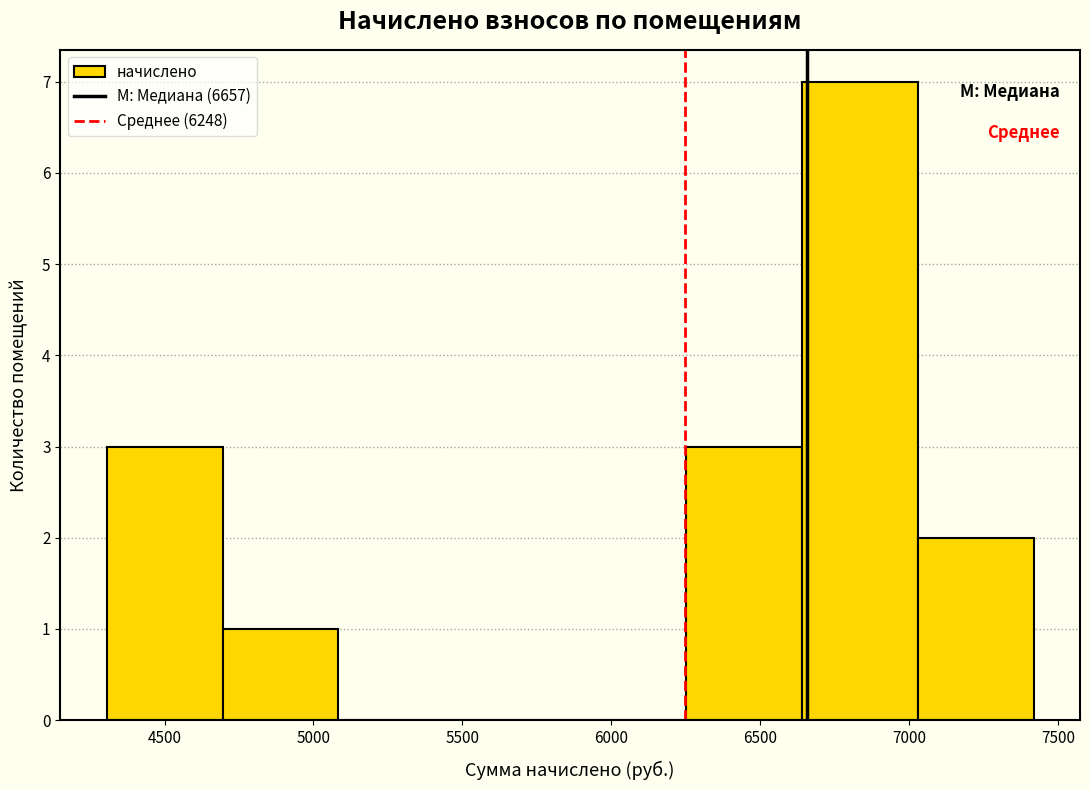

How tall is the bar that spans 6650 to 7050 on the x-axis? Neither the bar edges nor the heights are printed on the chart, so give them approximately, as read against the axes.

7